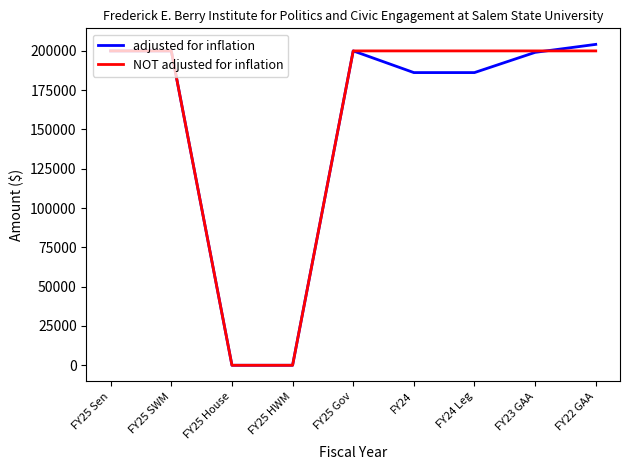

What is the greatest value displayed?

204156